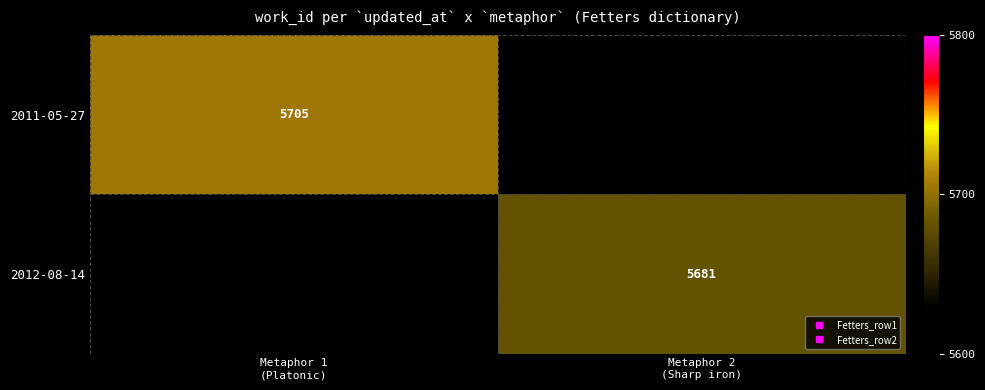

Is the value of 2012-08-14 at Metaphor 1 (Platonic) greater than the value of 2011-05-27 at Metaphor 1 (Platonic)?

No